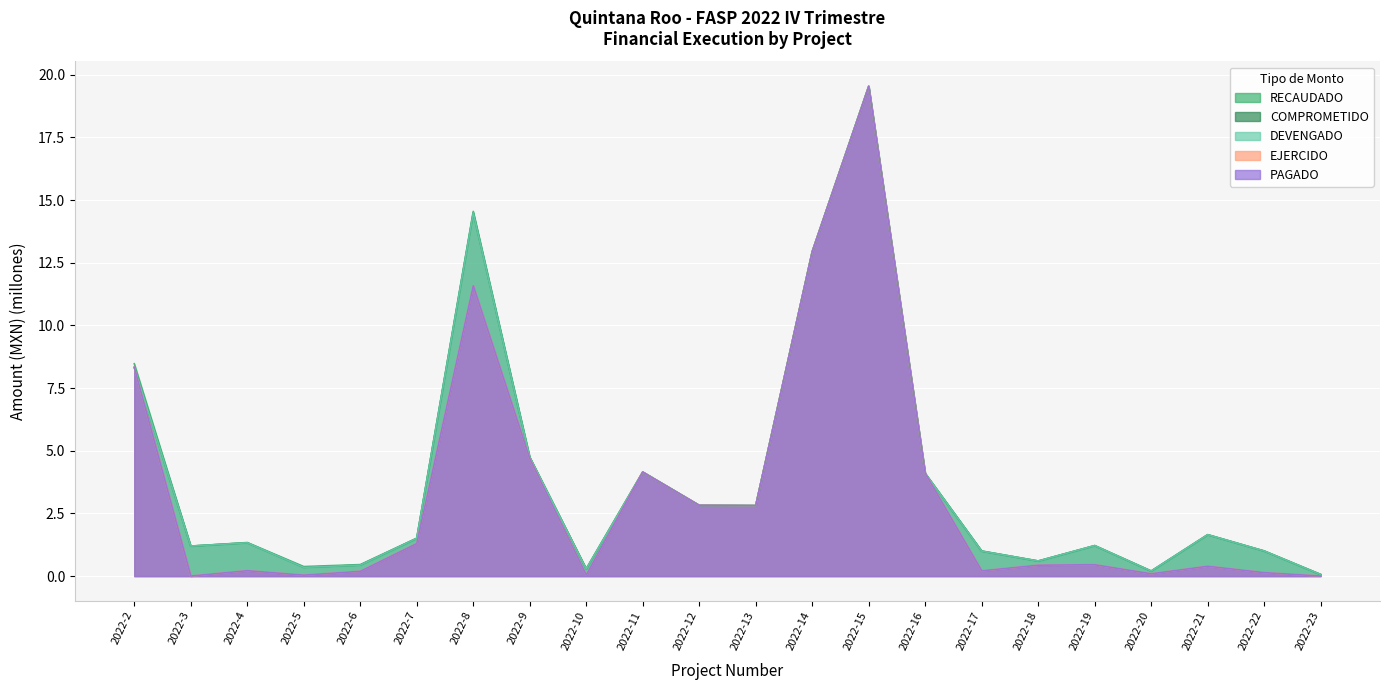

What is the value of the RECAUDADO point at the 7th from the left?

14.6